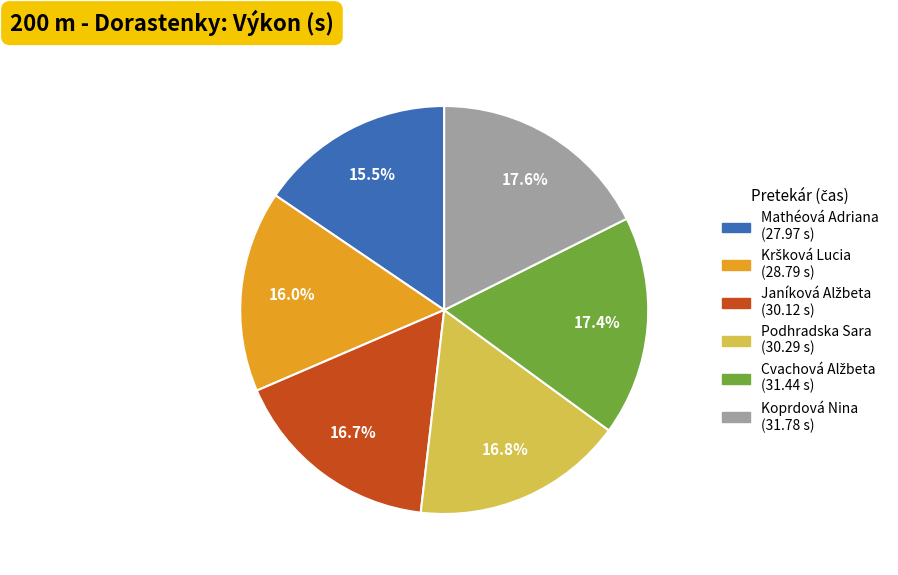

Does any single category account for the majority?

No